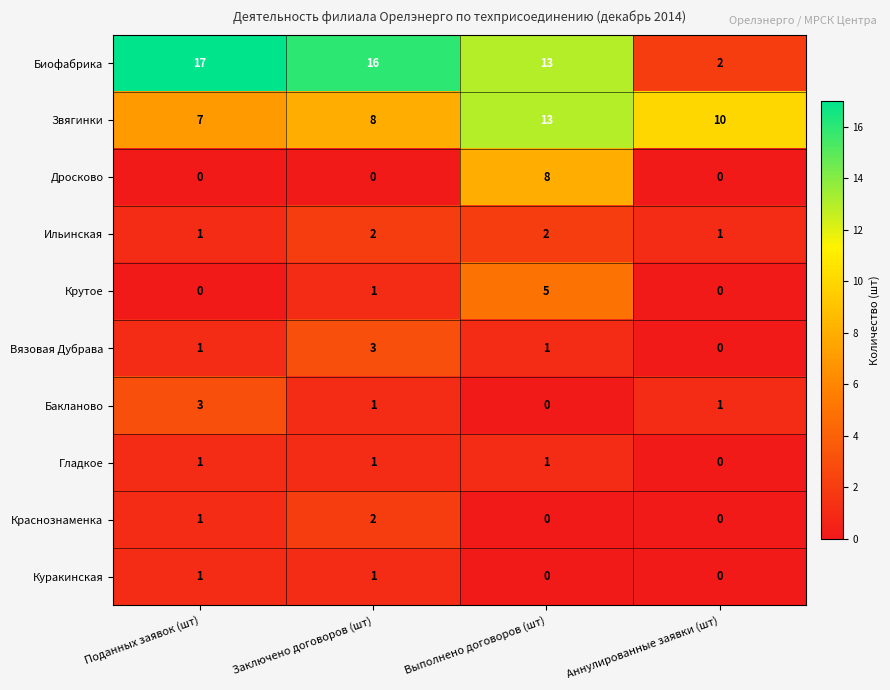

How many values in the Биофабрика series are below 16?

2